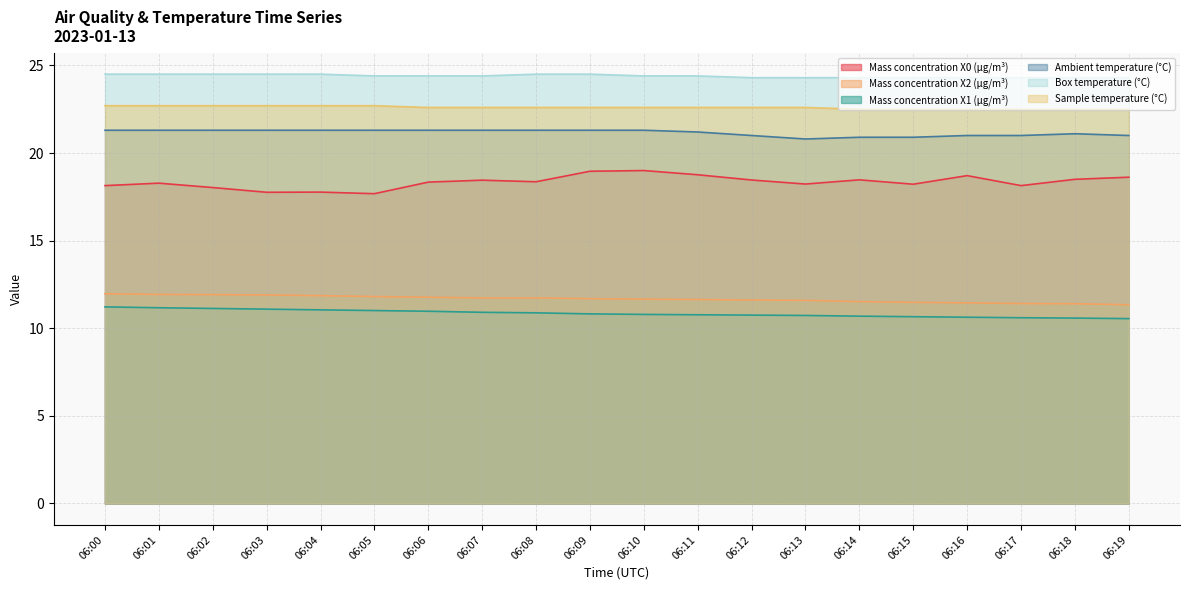

How many distinct data groups are displayed?

6